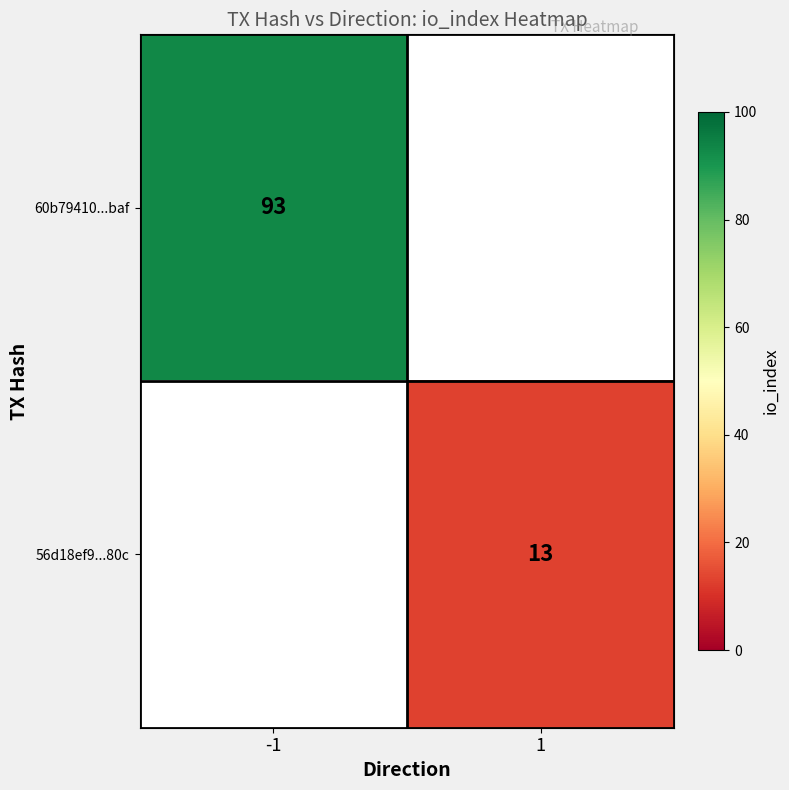

True or false: 60b79410...baf has a value of 93 at -1.

True